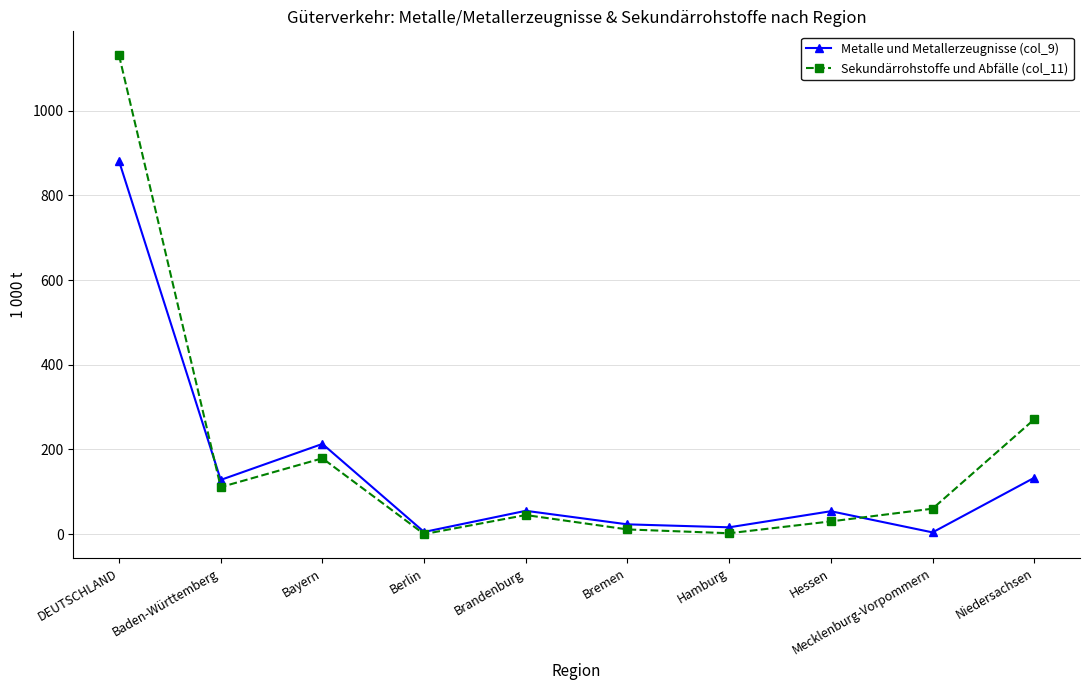

The value of Sekundärrohstoffe und Abfälle (col_11) at Baden-Württemberg is 151. True or false?

False